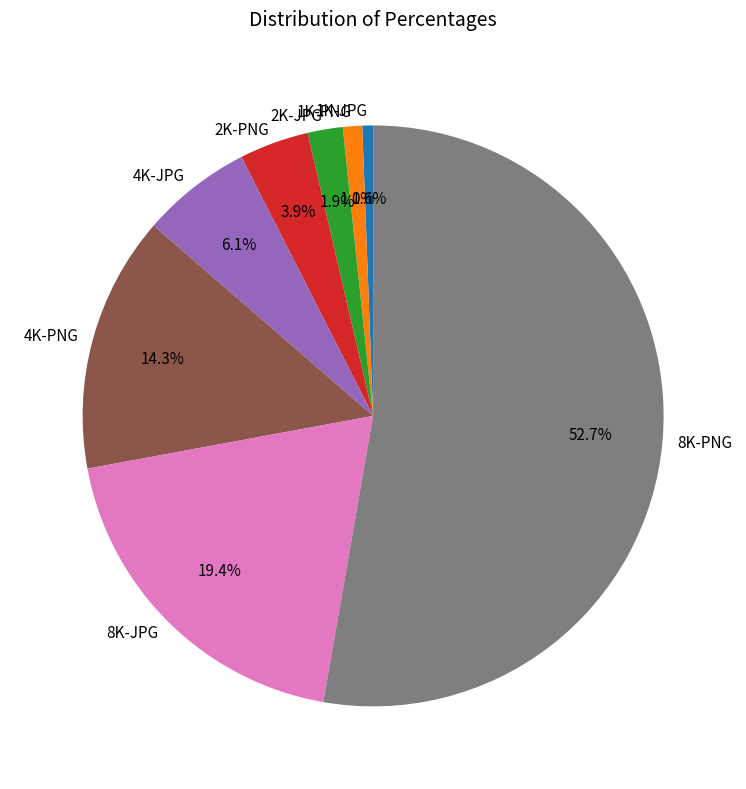

The 4K-PNG slice represents 14% of the pie. True or false?

True